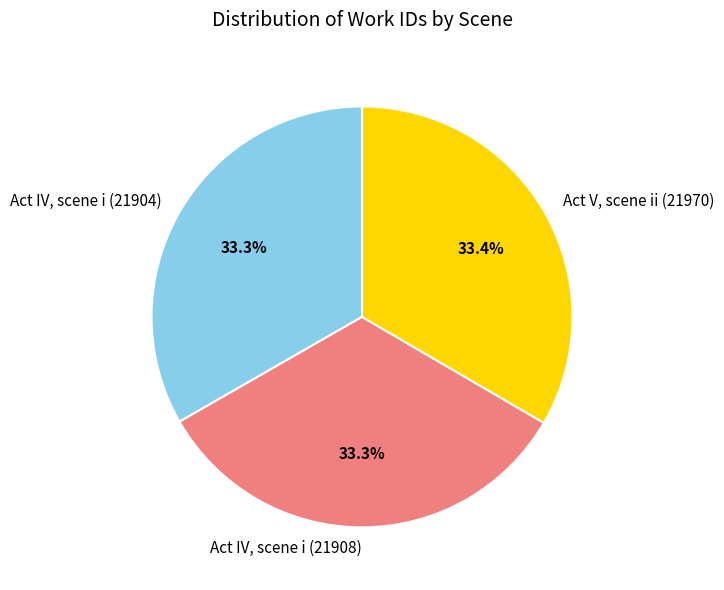

To the nearest percent, what percentage of the pie is Act V, scene ii (21970)?

33%